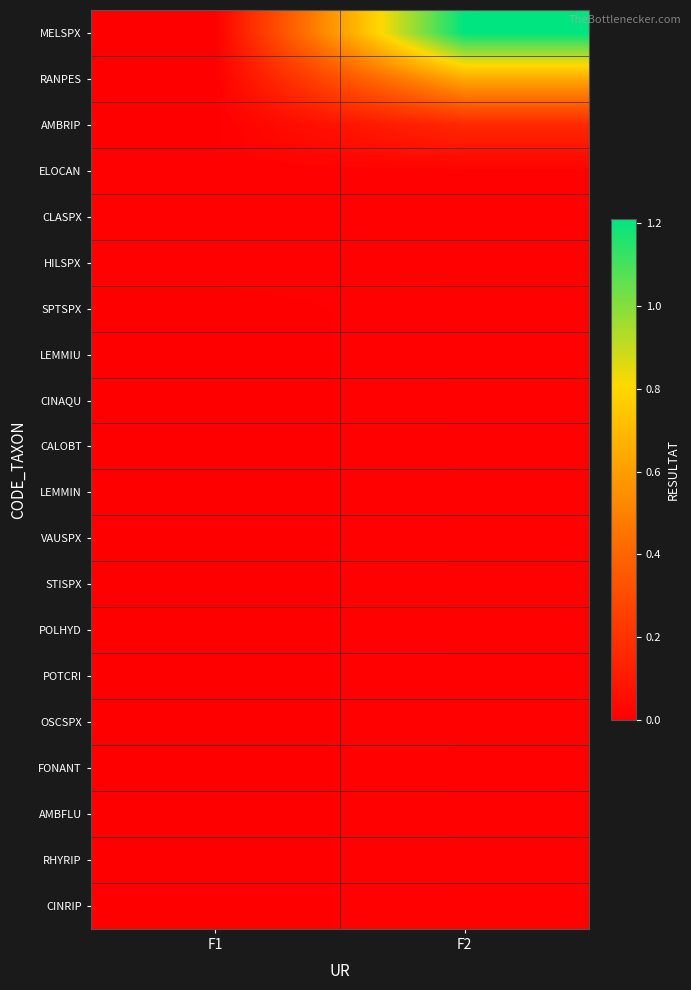

At how many categories does at least one series exceed 0?

2